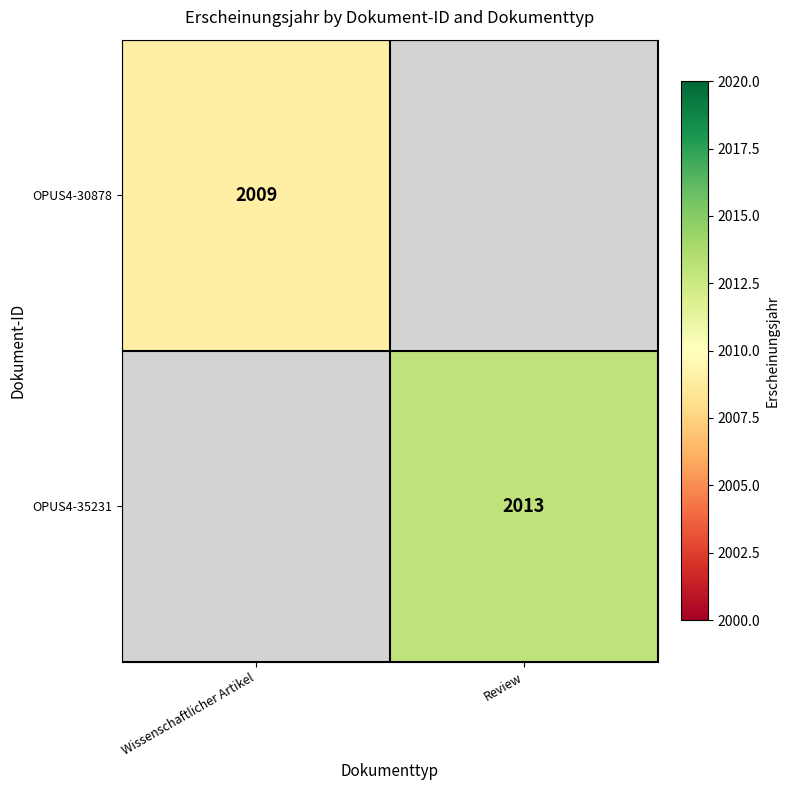

The value of OPUS4-30878 at Wissenschaftlicher Artikel is 2009. True or false?

True